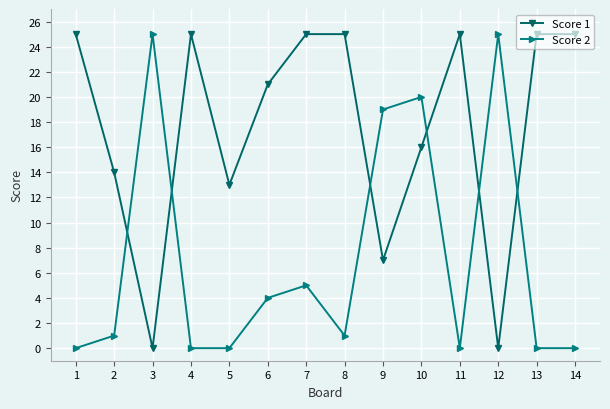

The value of Score 1 at 5 is 9. True or false?

False